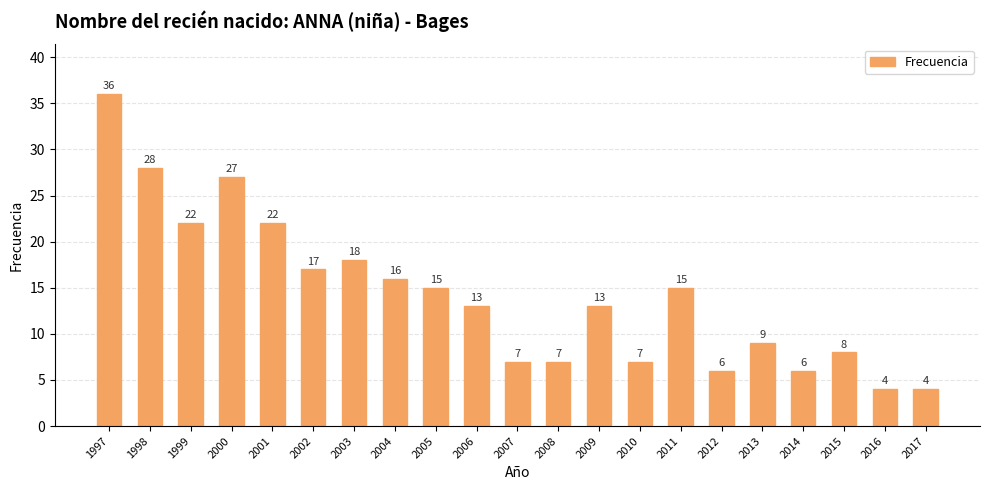

Approximately how many times larger is the value at 2012 compared to 2011?

0.4